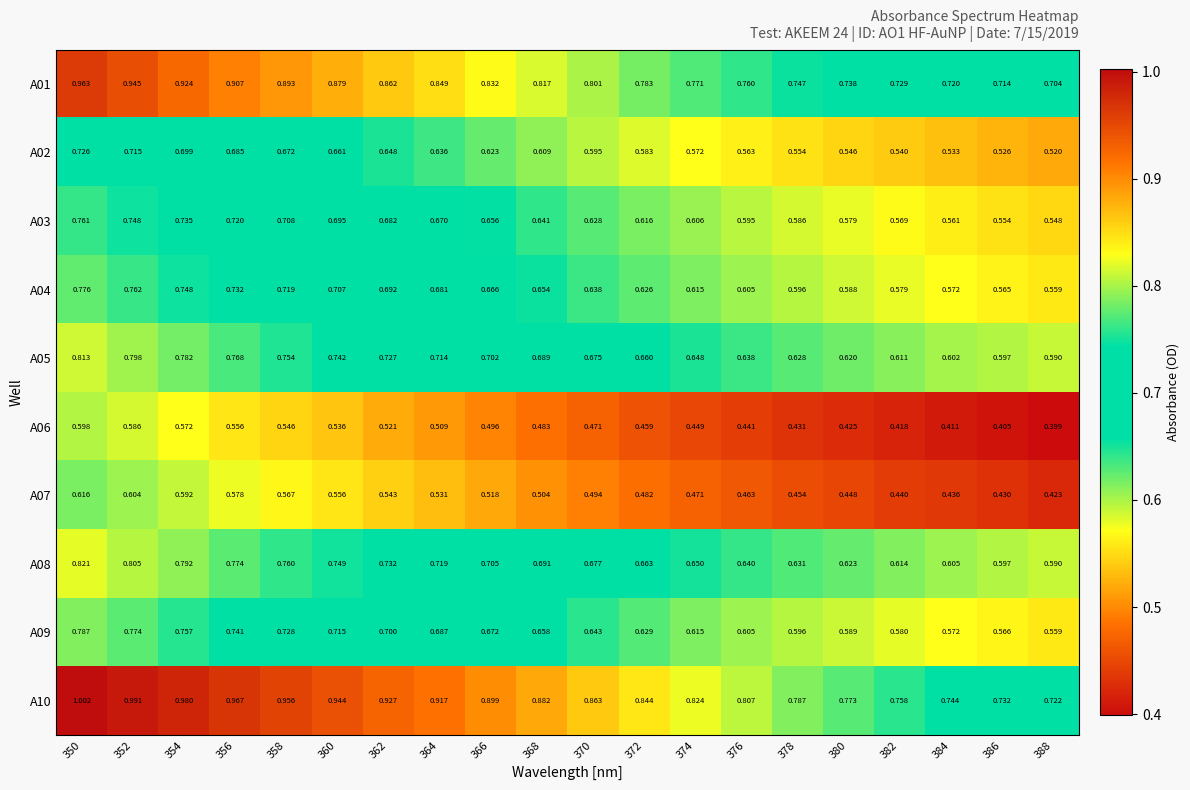

Is the value of A05 at 380 greater than the value of A03 at 384?

Yes